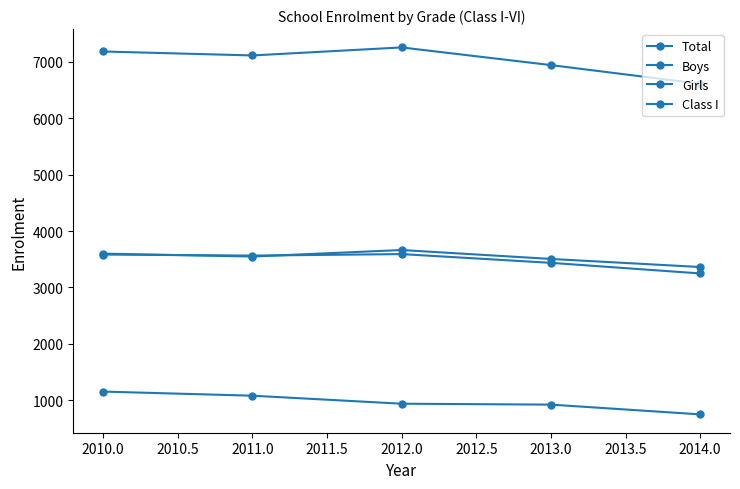

How many series are shown in this chart?

4